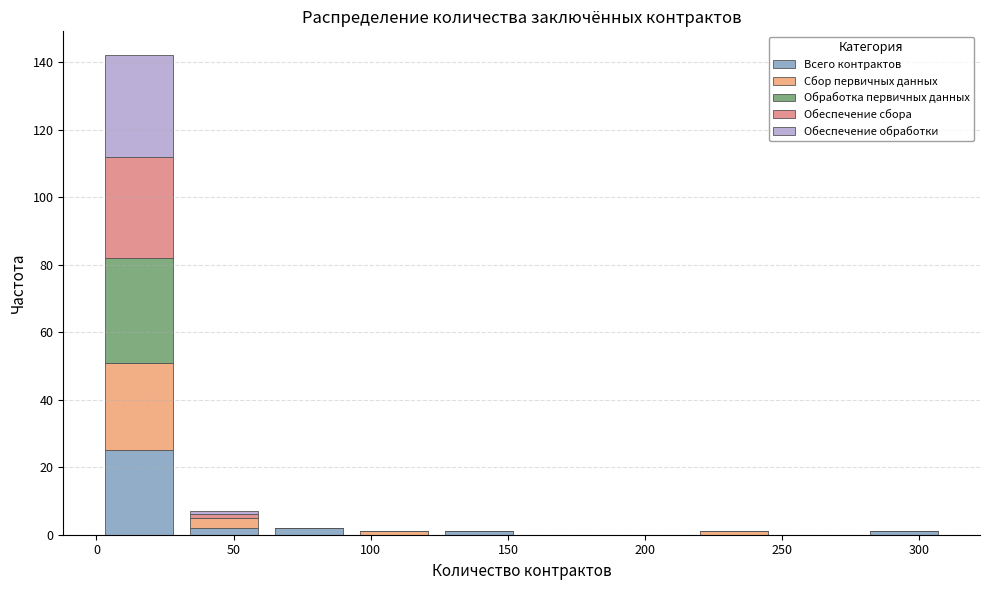

Which range on the x-axis has the tallest stacked bar (by total height)?

0 to 31